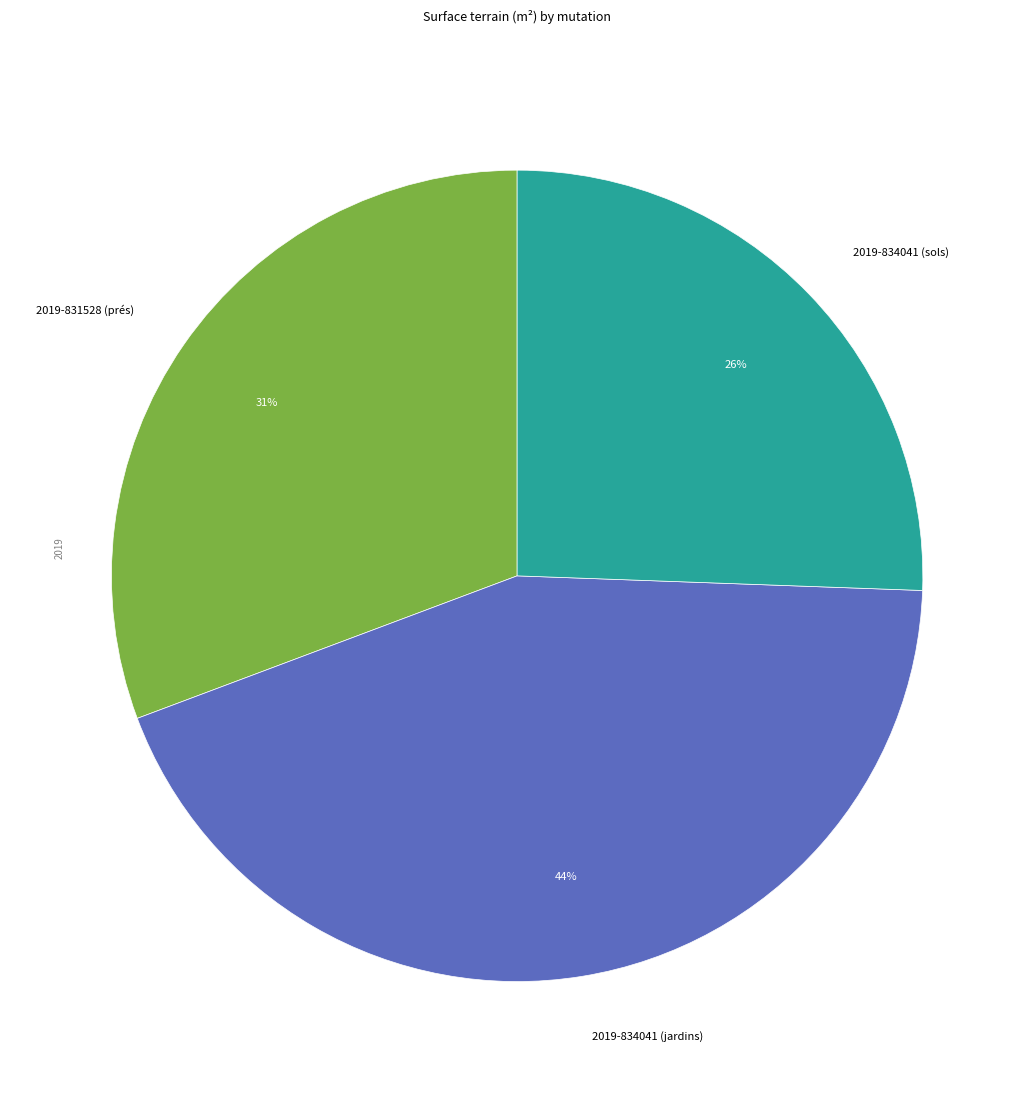

Between 2019-831528 (prés) and 2019-834041 (sols), which is larger?

2019-831528 (prés)